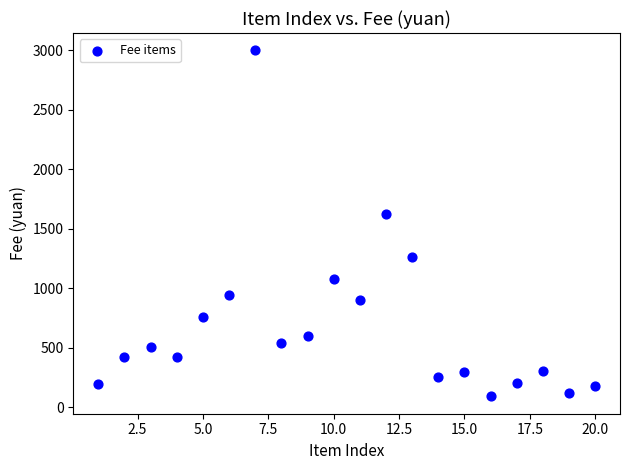

What is the range of Y values (max minus min)?

2910